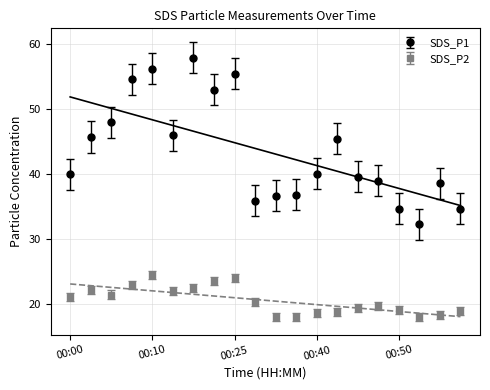

Which has a higher value, 00:00 or 00:27?

00:00